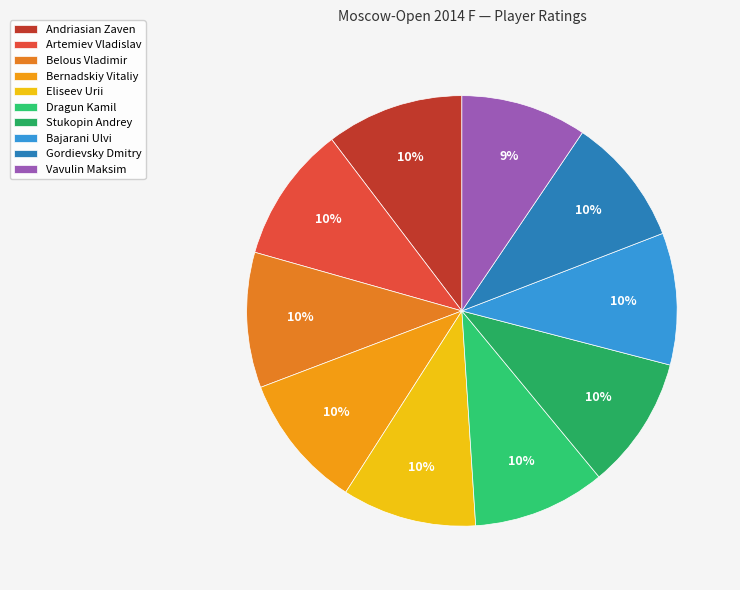

Combined, do Eliseev Urii and Vavulin Maksim account for over 50%?

No